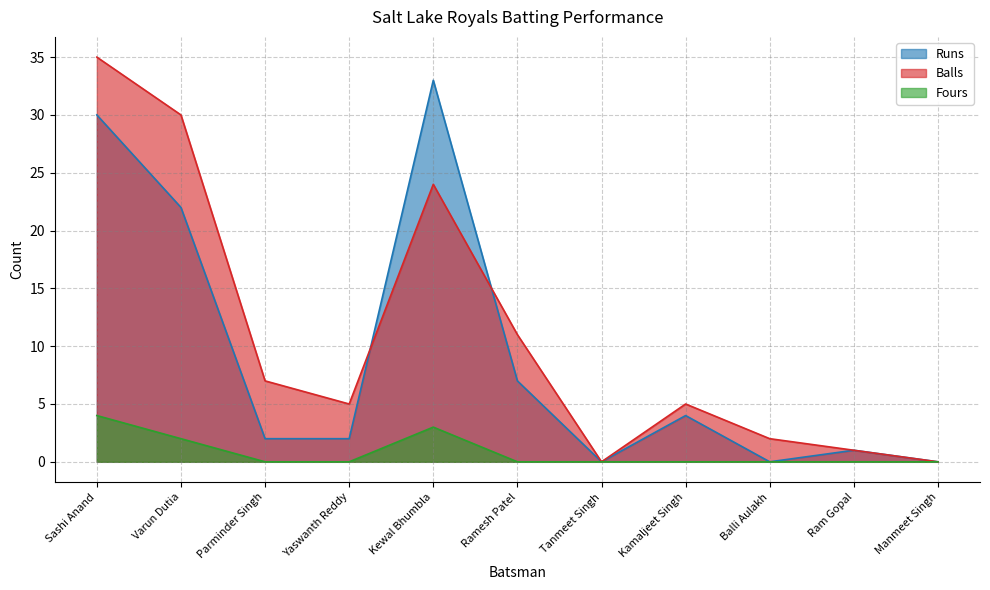

What are all the series names shown in the legend?

Runs, Balls, Fours